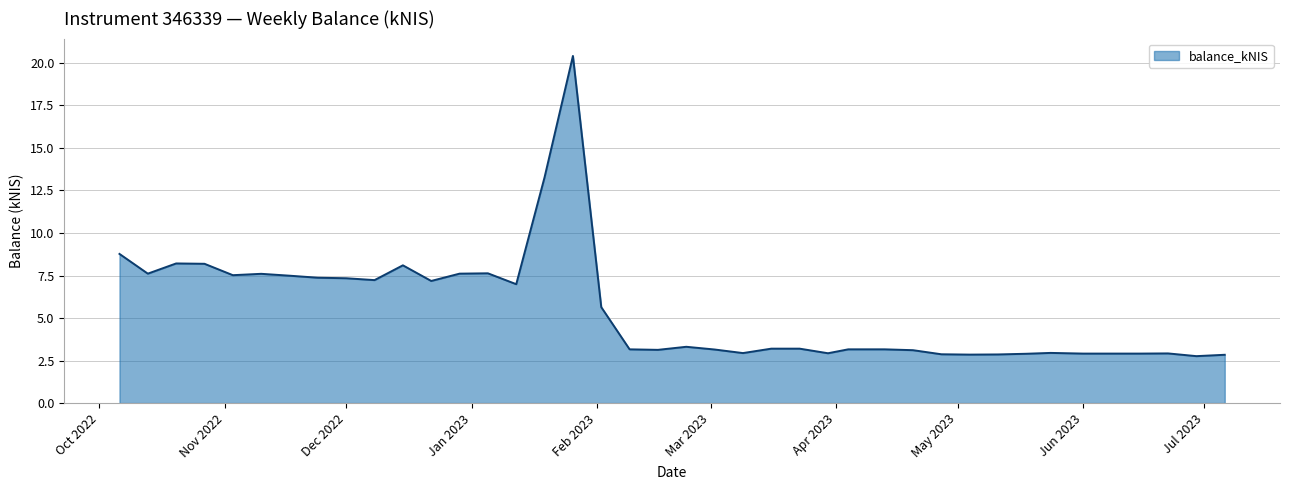

What is the maximum value shown in the chart?

20.4